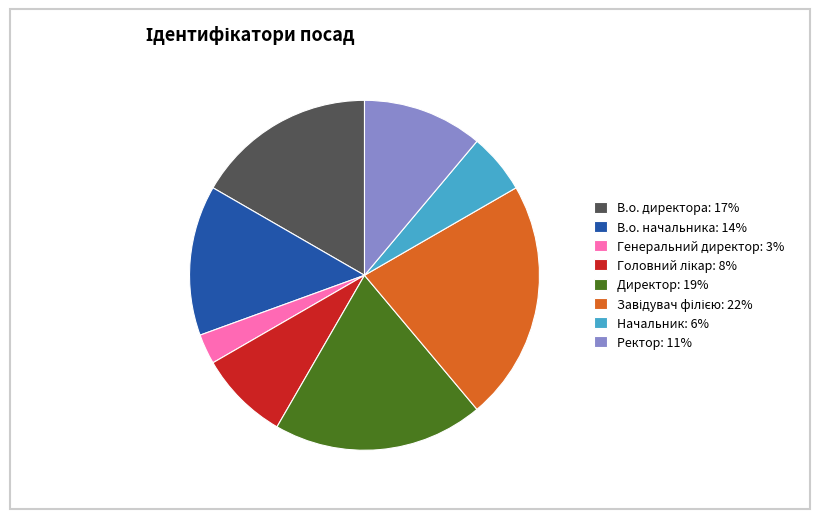

Does В.о. начальника represent more than half of the total?

No